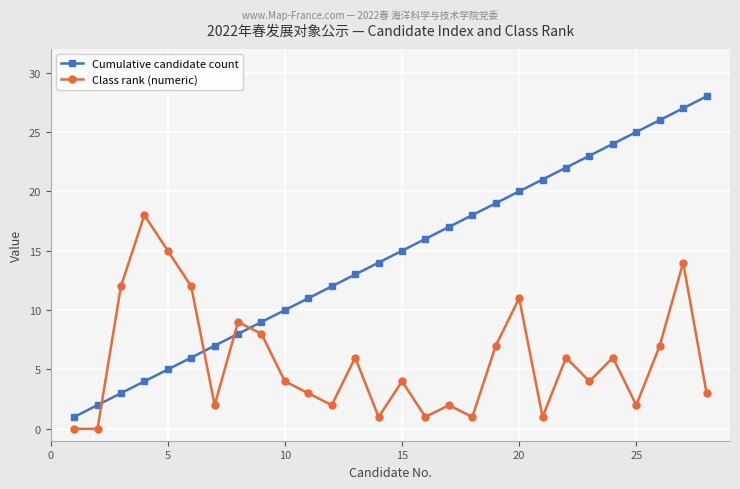

Which series has the widest spread of values?

Cumulative candidate count